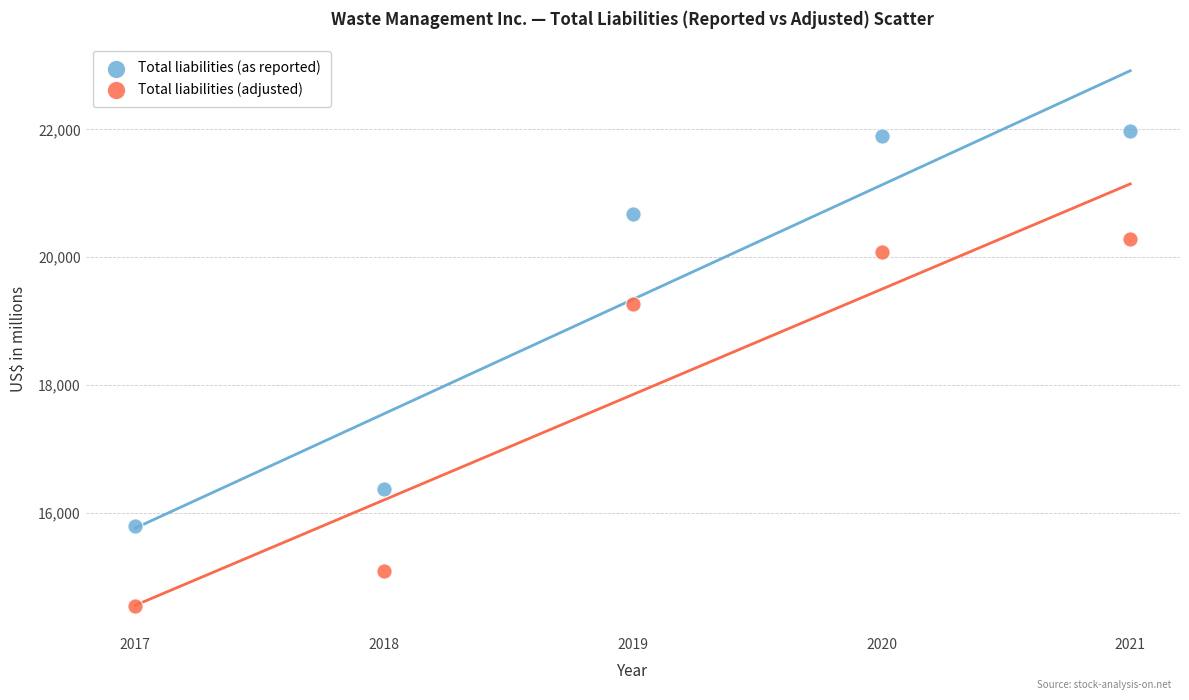

Across all series, what Y value is closest to 18255?

19266